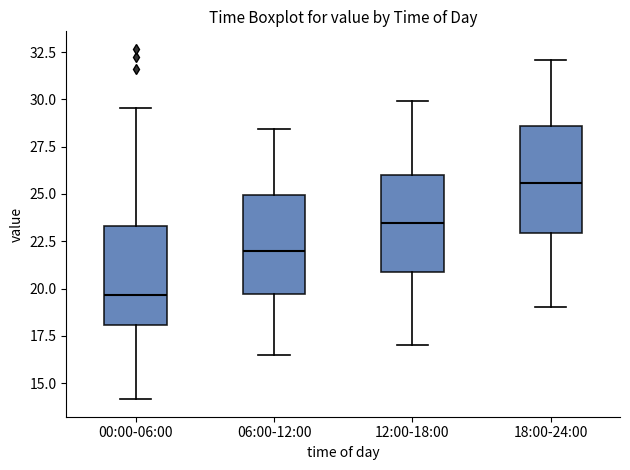

Reading left to right, transcribe this box plot: for each box, give where its median line is, the range the box spans, and where its two whiskers end, as read against the y-axis. The values are not printed on the chart, so give them approximately, as read against the axis.

00:00-06:00: median 19.5, box 18.0 to 23.5, whiskers 14.0 to 29.5
06:00-12:00: median 22.0, box 19.5 to 25.0, whiskers 16.5 to 28.5
12:00-18:00: median 23.5, box 21.0 to 26.0, whiskers 17.0 to 30.0
18:00-24:00: median 25.5, box 23.0 to 28.5, whiskers 19.0 to 32.0